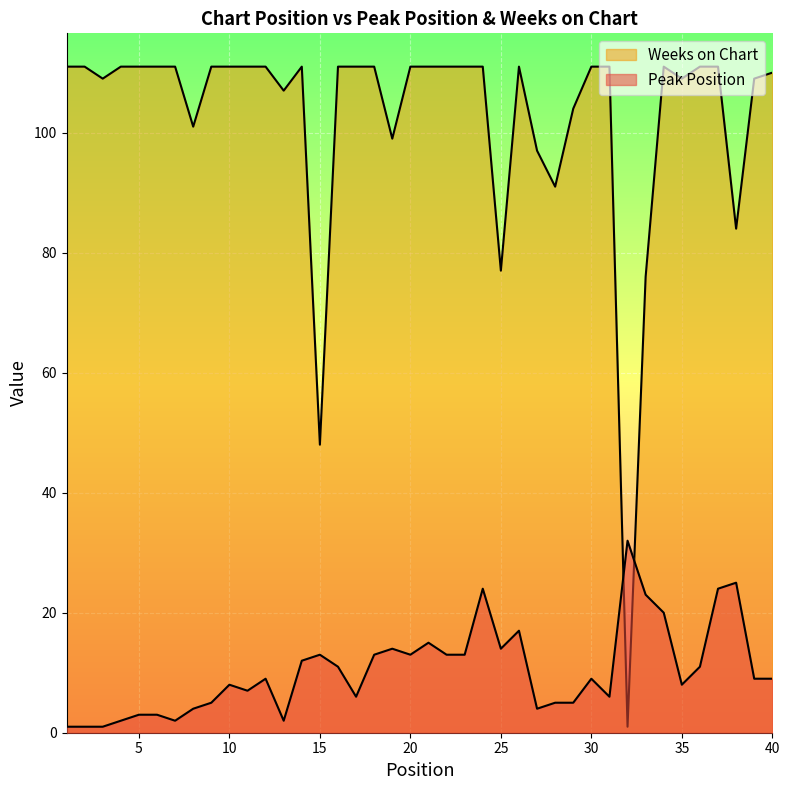

What is the total value across all series at 15?

61